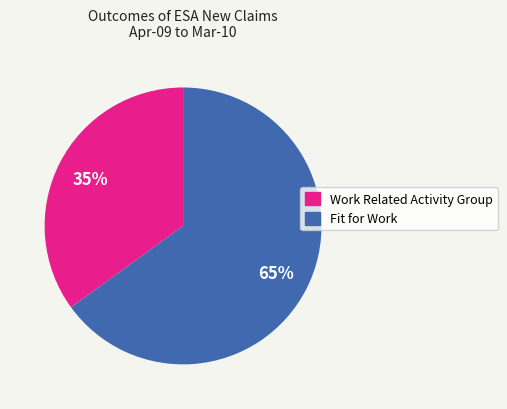

Which has a higher value, Work Related Activity Group or Fit for Work?

Fit for Work